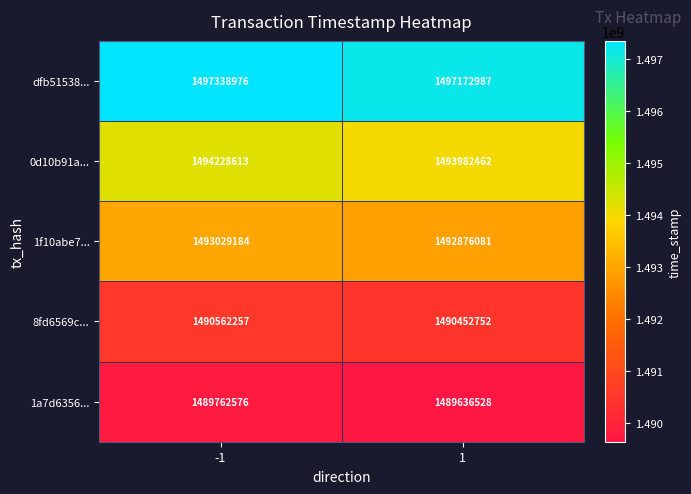

Read the 1f10abe7... value at -1, to the nearest 100.

1493029200